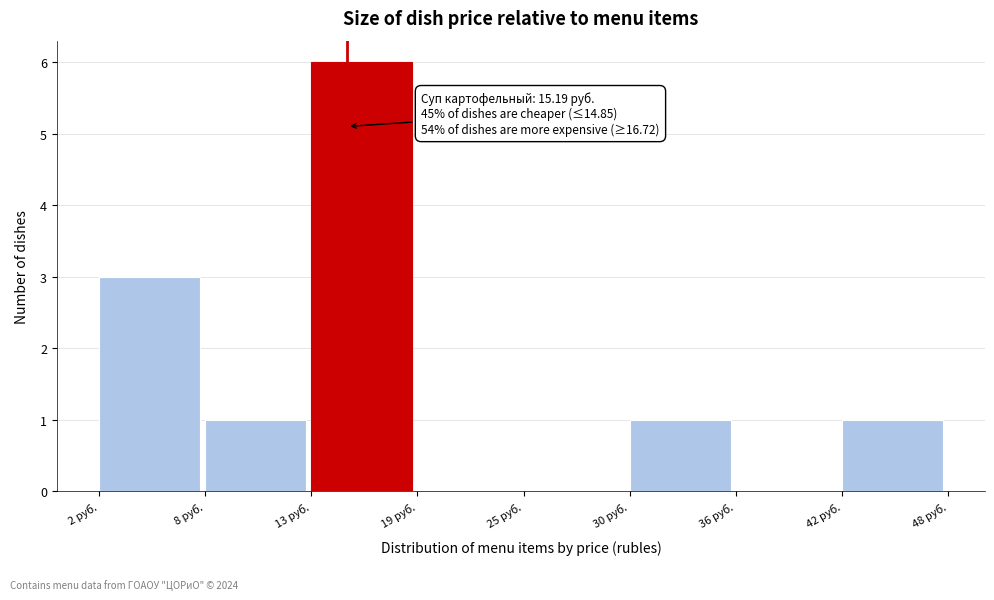

Which range on the x-axis has the tallest bar?

13 to 19